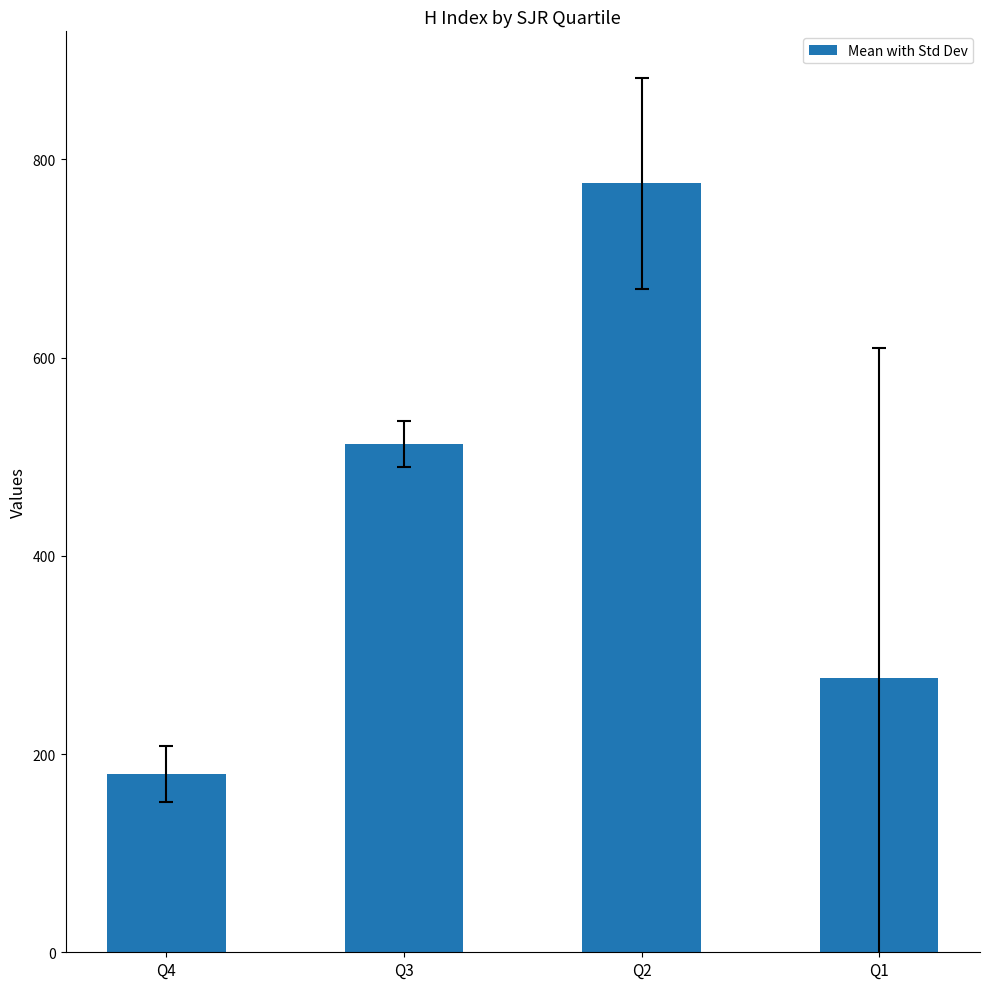

Is it true that the value at Q4 is 180.0?

True